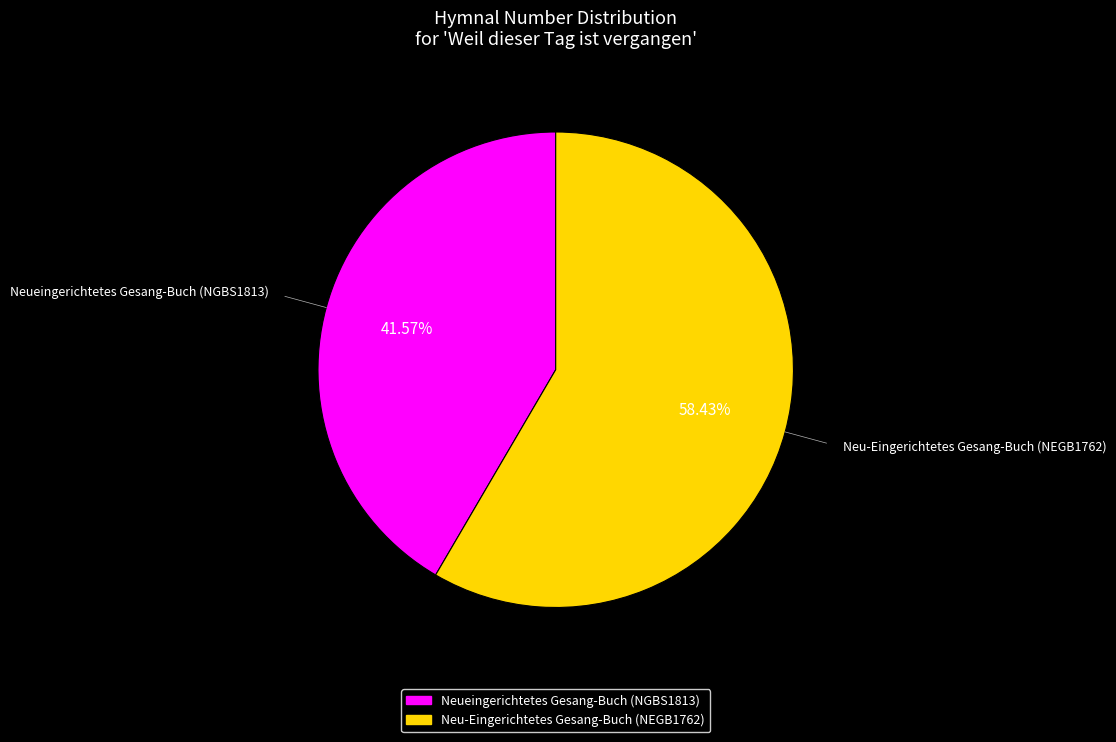

Is it true that Neueingerichtetes Gesang-Buch (NGBS1813) is 28% of the pie?

False